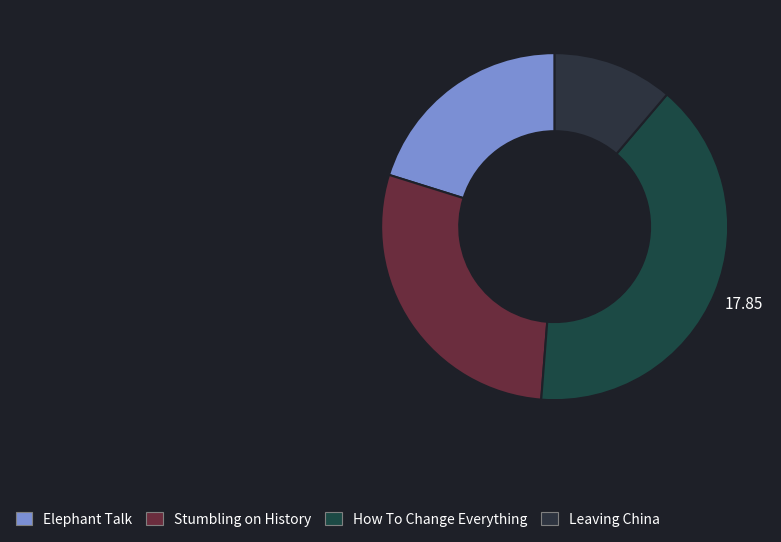

Which category has the smallest portion of the pie?

Leaving China